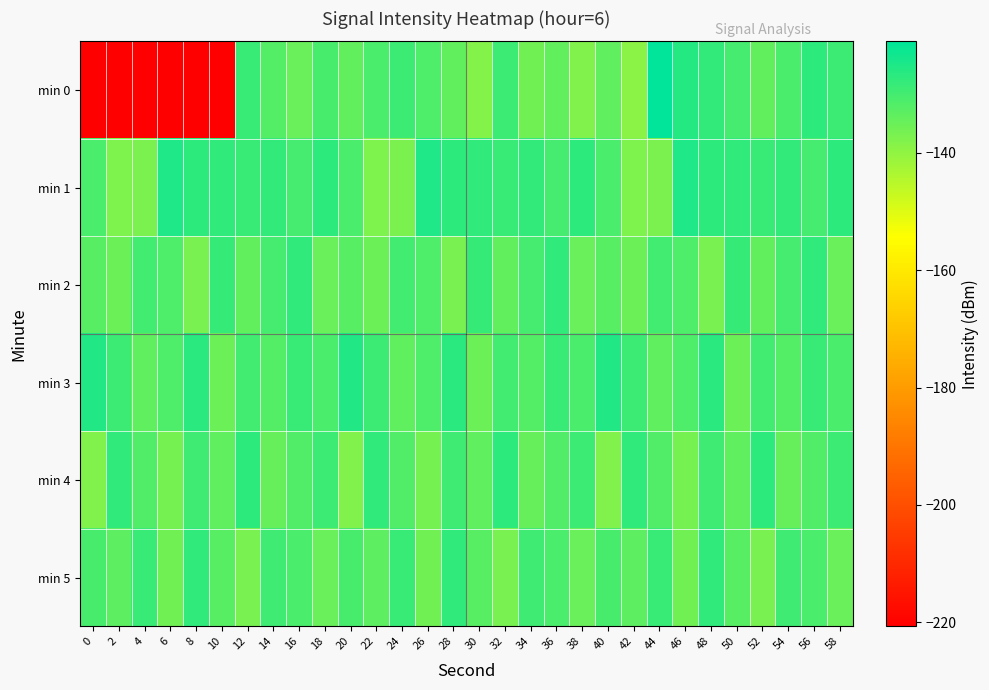

At 38, list the series in order from smallest to largest.

min 0, min 2, min 5, min 3, min 4, min 1